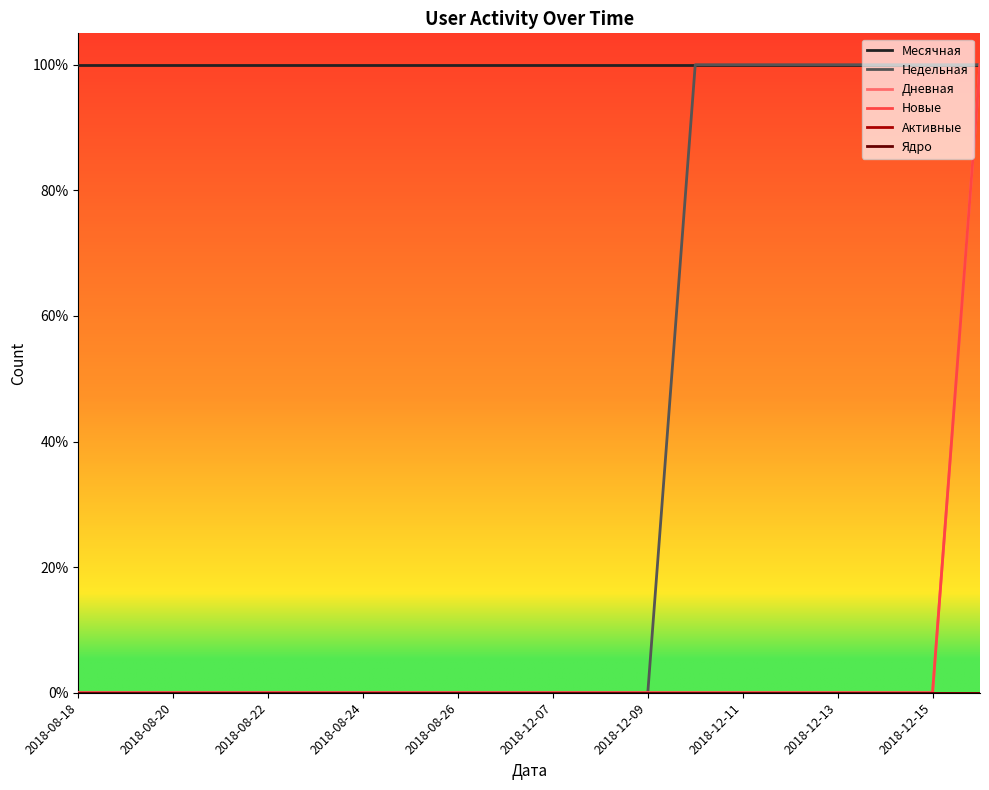

True or false: Активные and Месячная intersect in this chart.

False